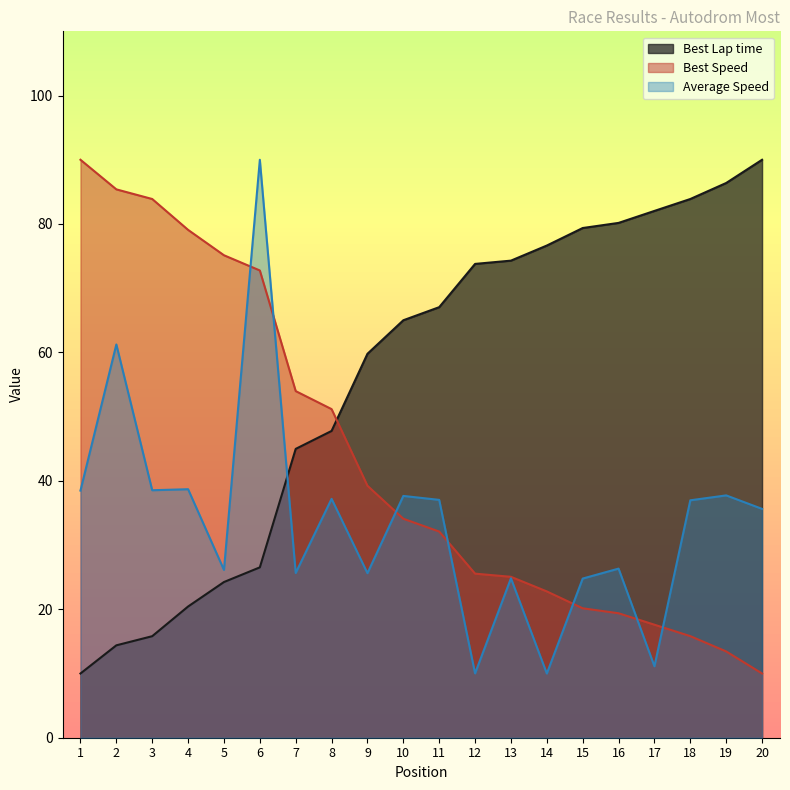

What is the sum of all Best Speed values?

866.6